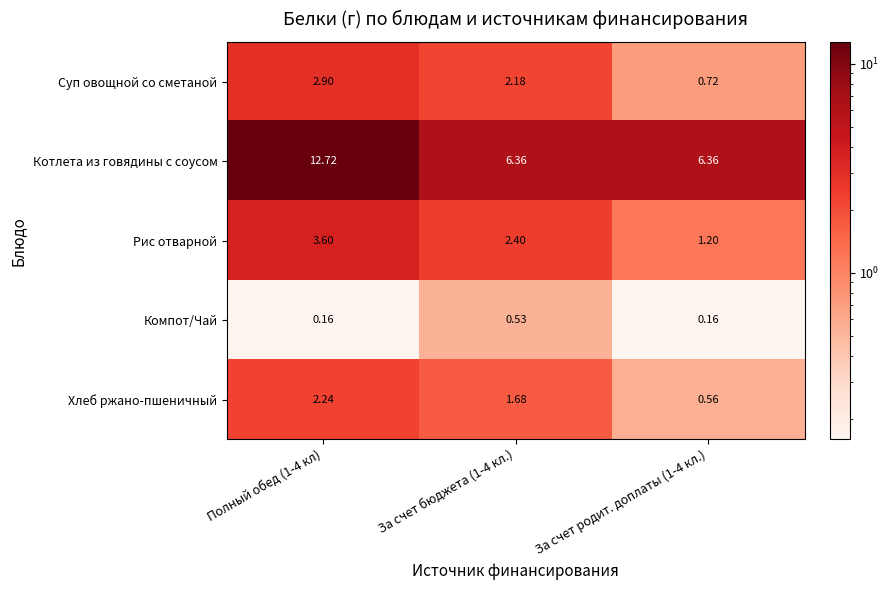

What is the greatest value displayed?

12.7